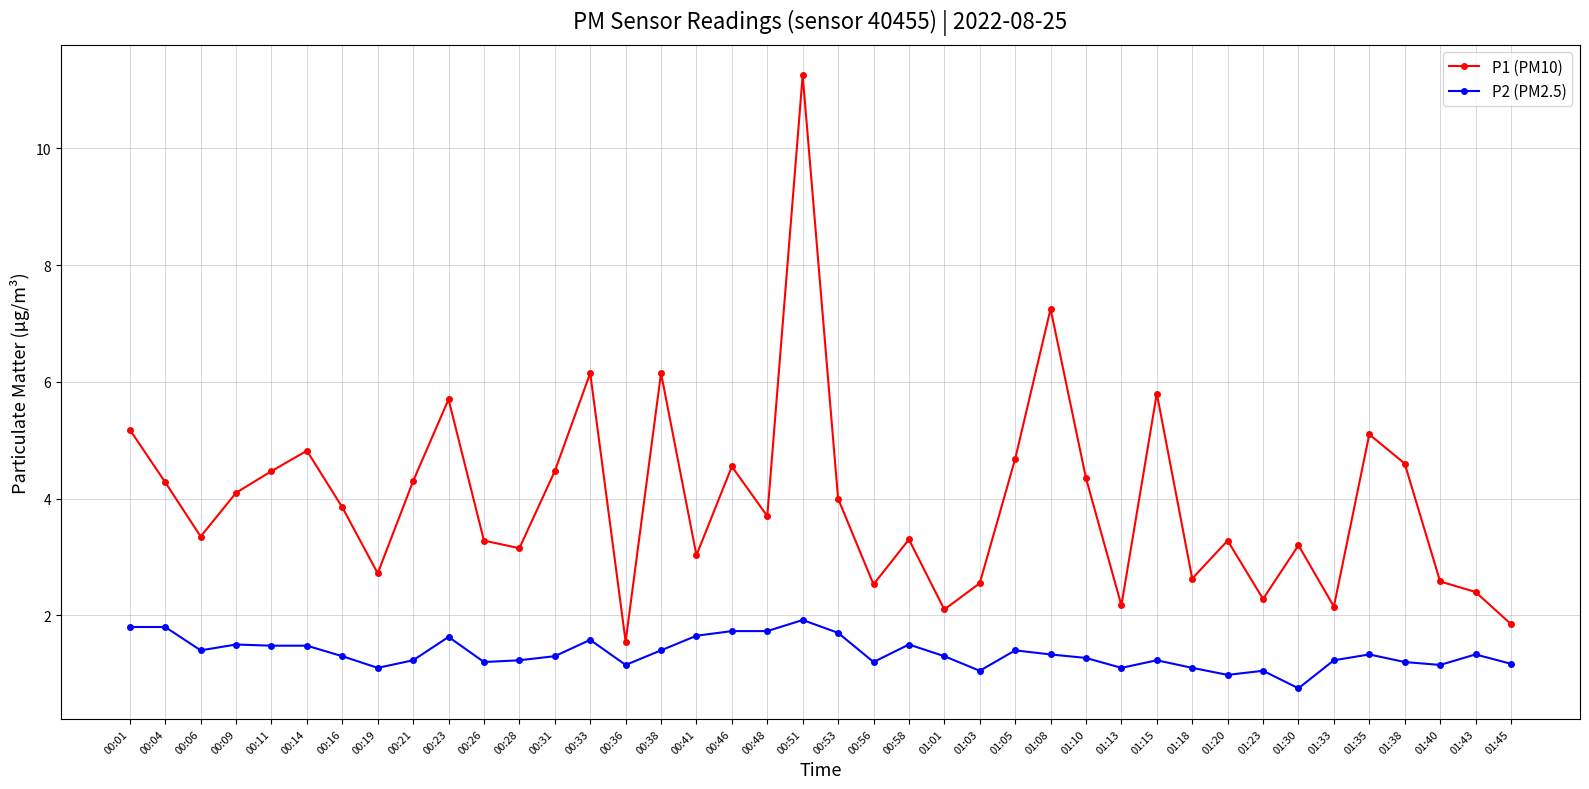

Which series has the largest total across all categories?

P1 (PM10)